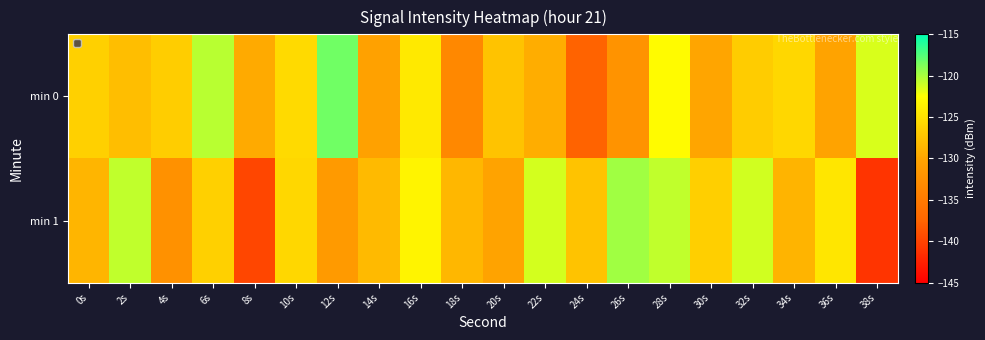

What is the difference between the highest and lowest values at 4s?

5.6